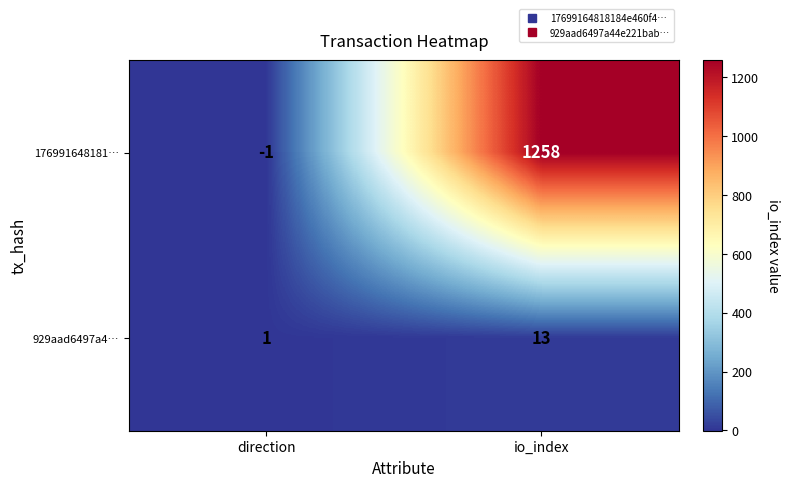

What is the minimum value shown in the chart?

-1